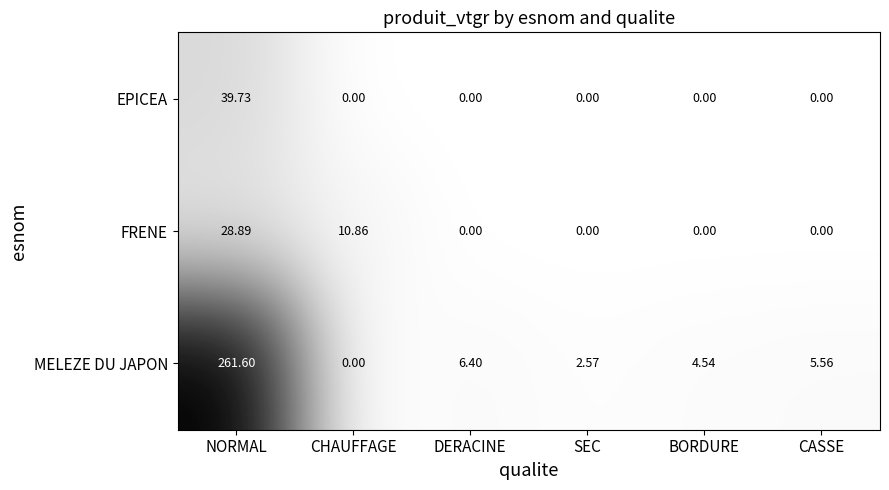

Which series changed the most between BORDURE and CASSE?

MELEZE DU JAPON